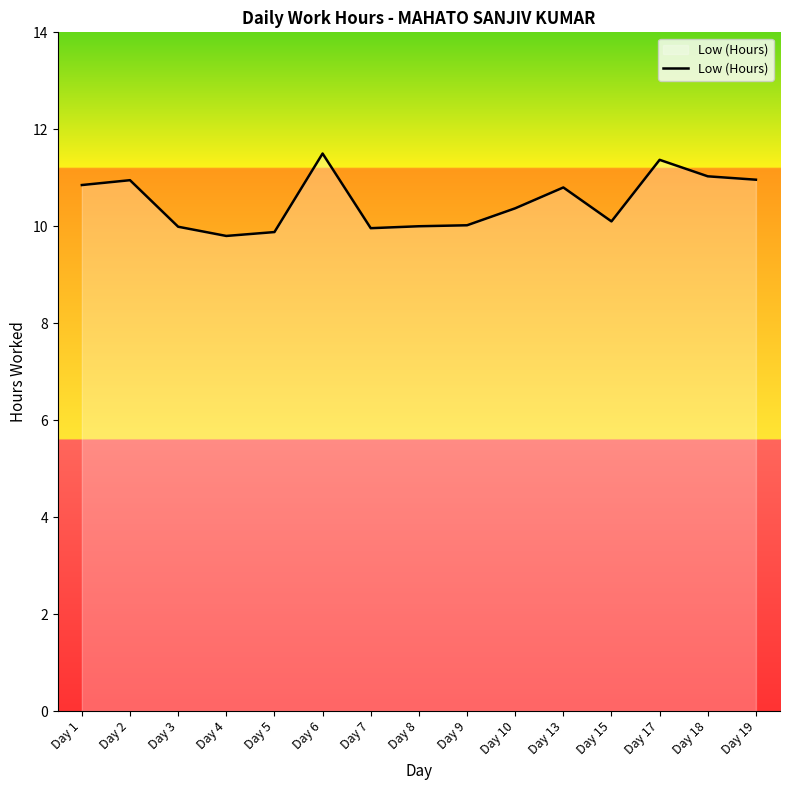

Read the value at Day 19.

11.0